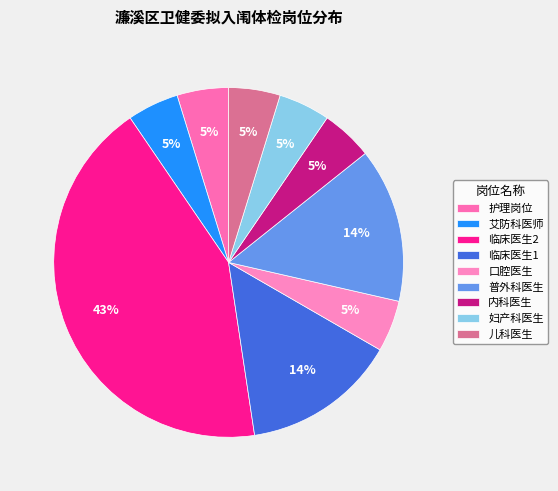

Which category has the biggest portion of the pie?

临床医生2